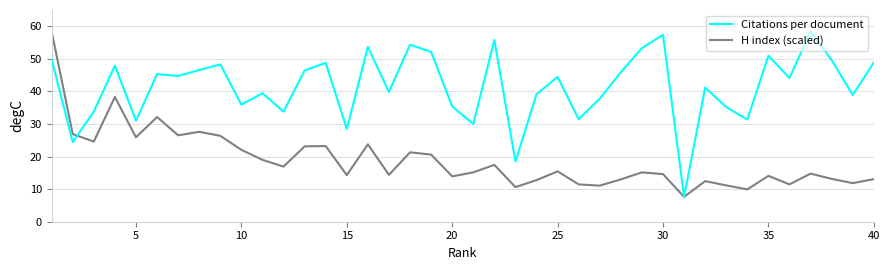

True or false: H index (scaled) has more than 2 interior local peaks.

True